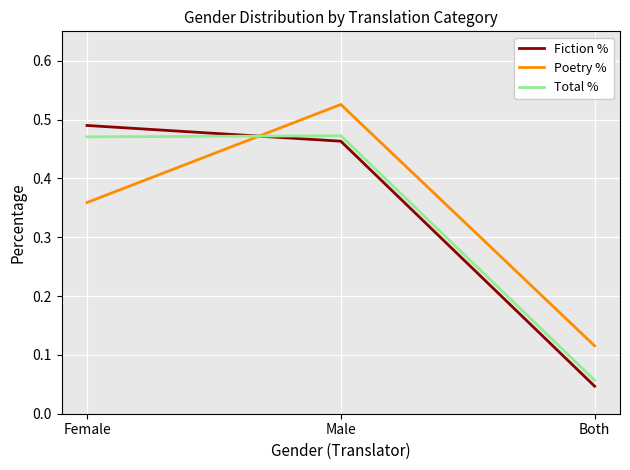

At which category is the sum across all series the highest?

Male